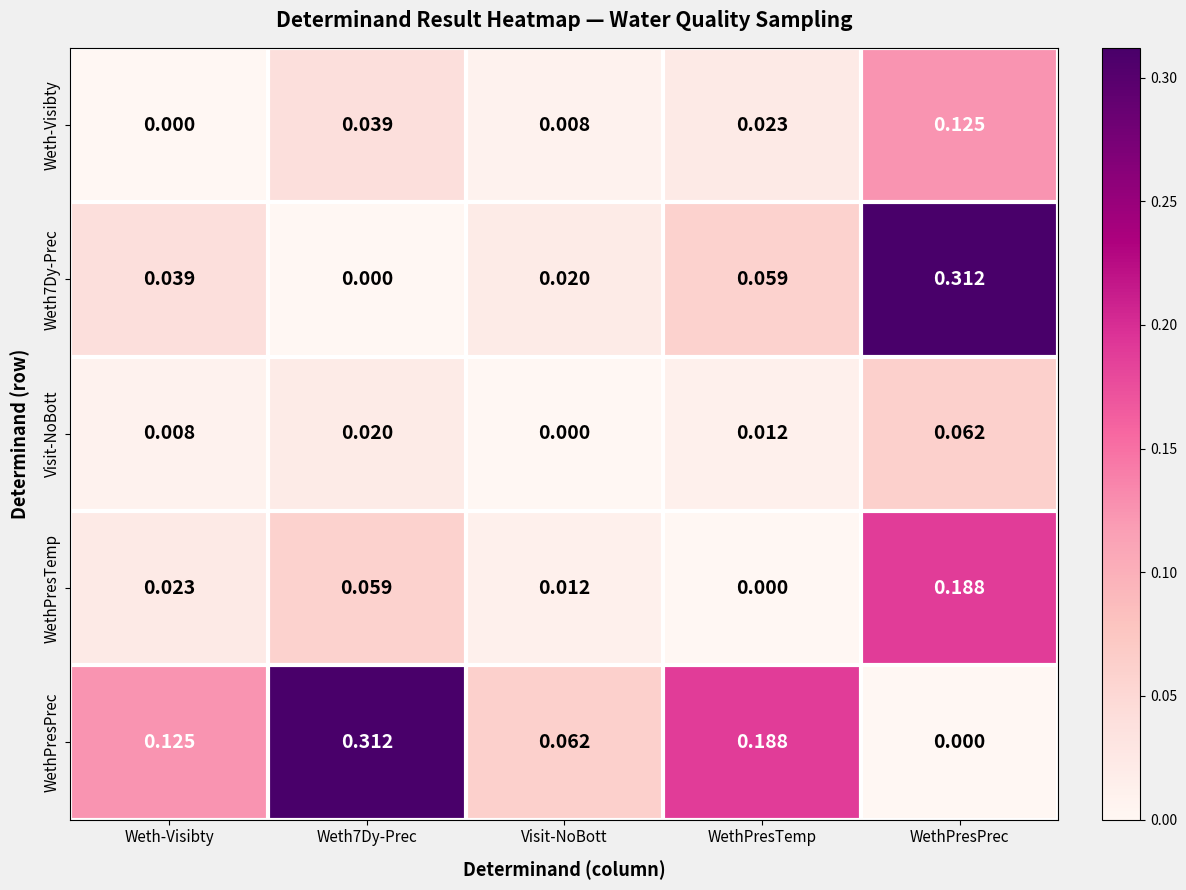

At which label is WethPresTemp closest to 0?

WethPresTemp